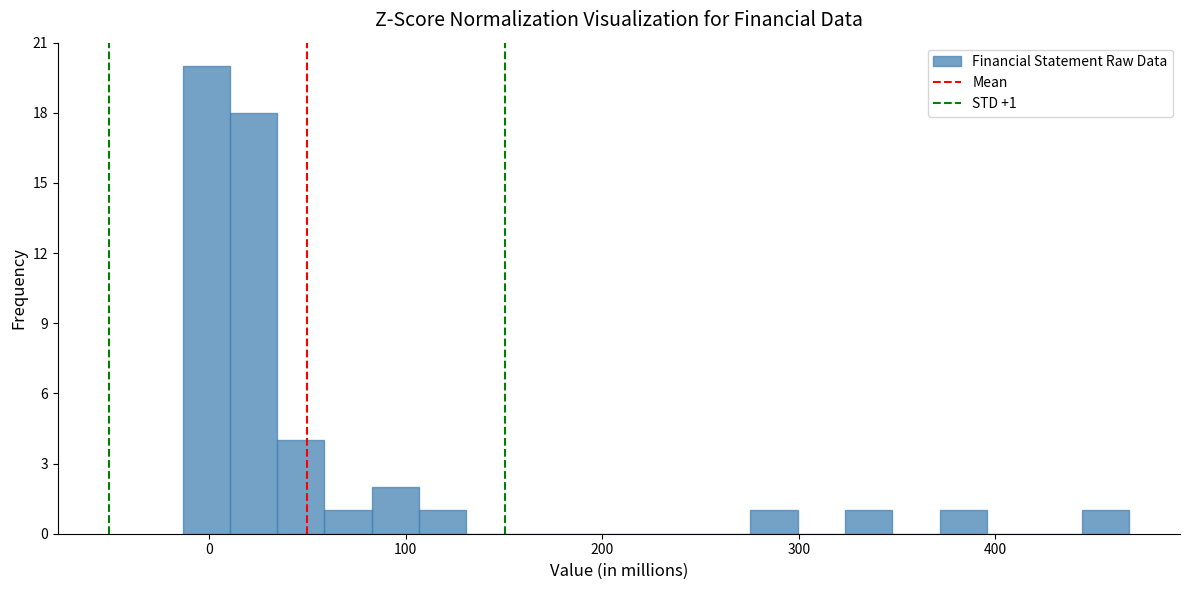

Read against the x-axis, roughly where is the centre of the tallest bar?

0